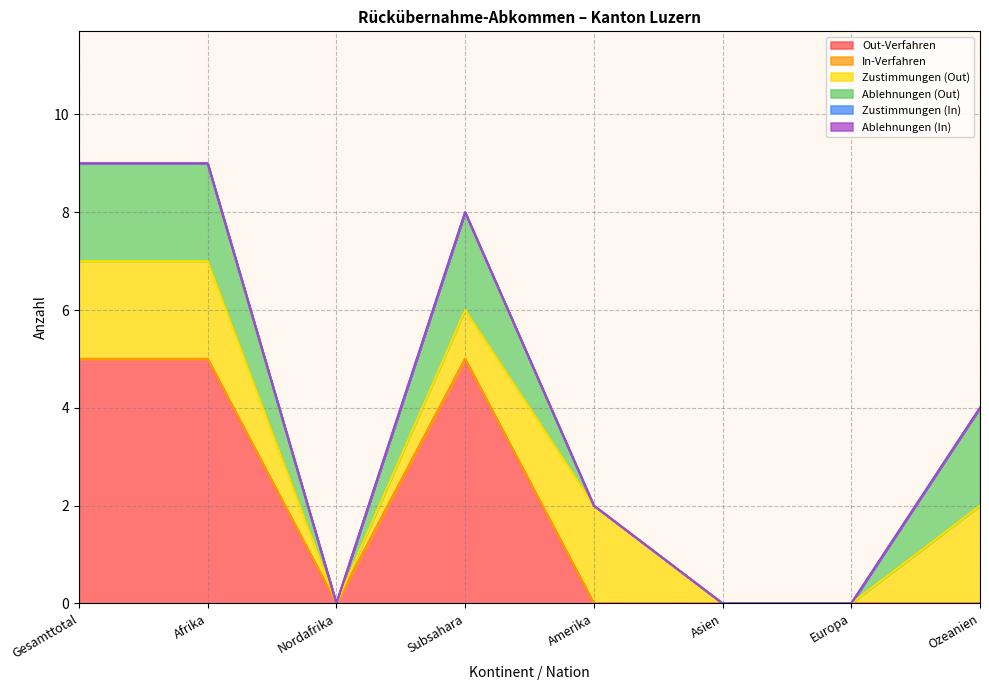

List the series in order of their peak value, lowest first.

In-Verfahren, Zustimmungen (In), Ablehnungen (In), Zustimmungen (Out), Ablehnungen (Out), Out-Verfahren